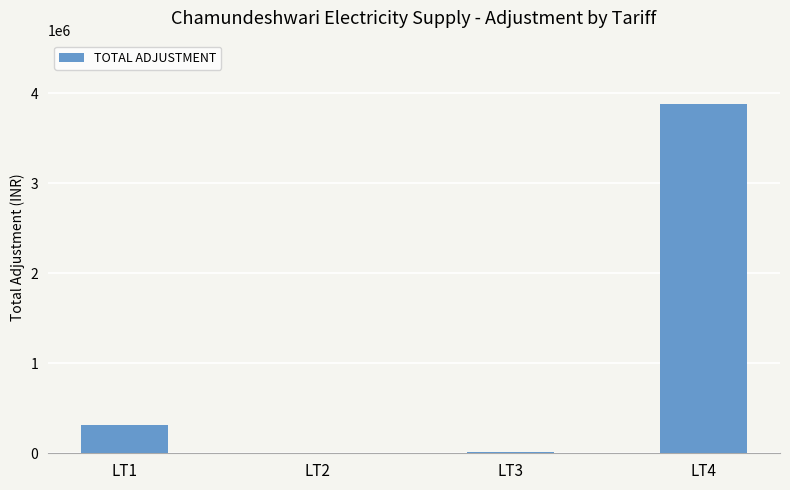

True or false: the data shows 15275.2 at LT3.

True